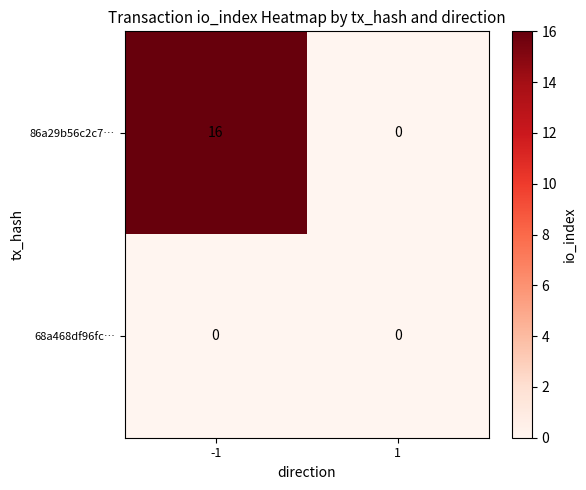

Which series changed the most between -1 and 1?

86a29b56c2c7…